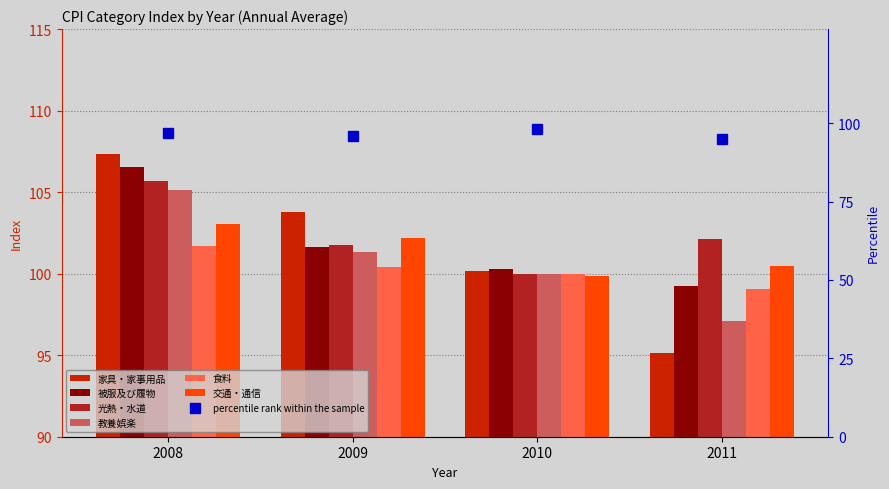

What is the sum of the 家具・家事用品 values at 2008 and 2011?

202.5